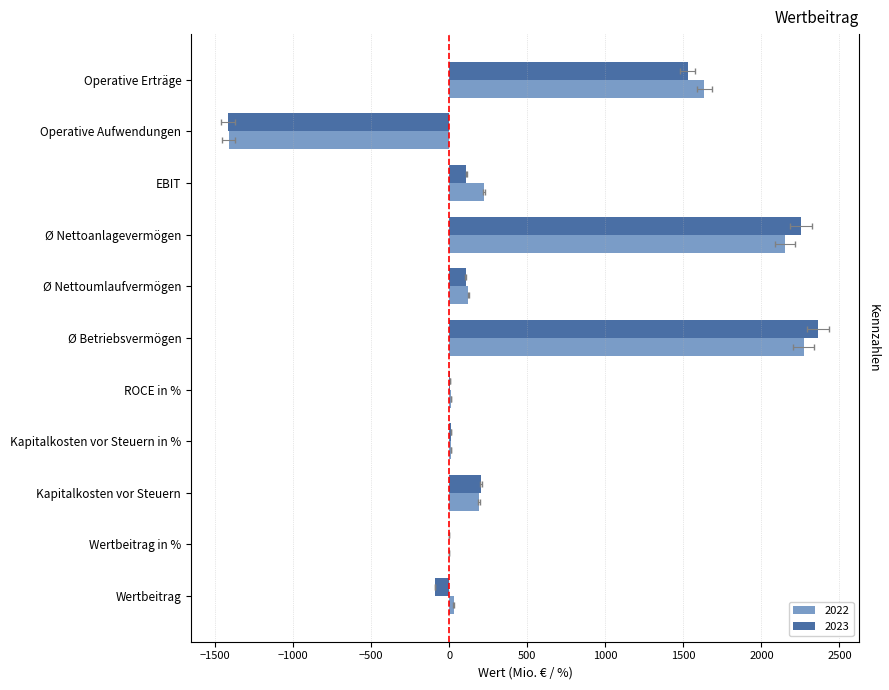

How many positive values does the 2023 series have?

8